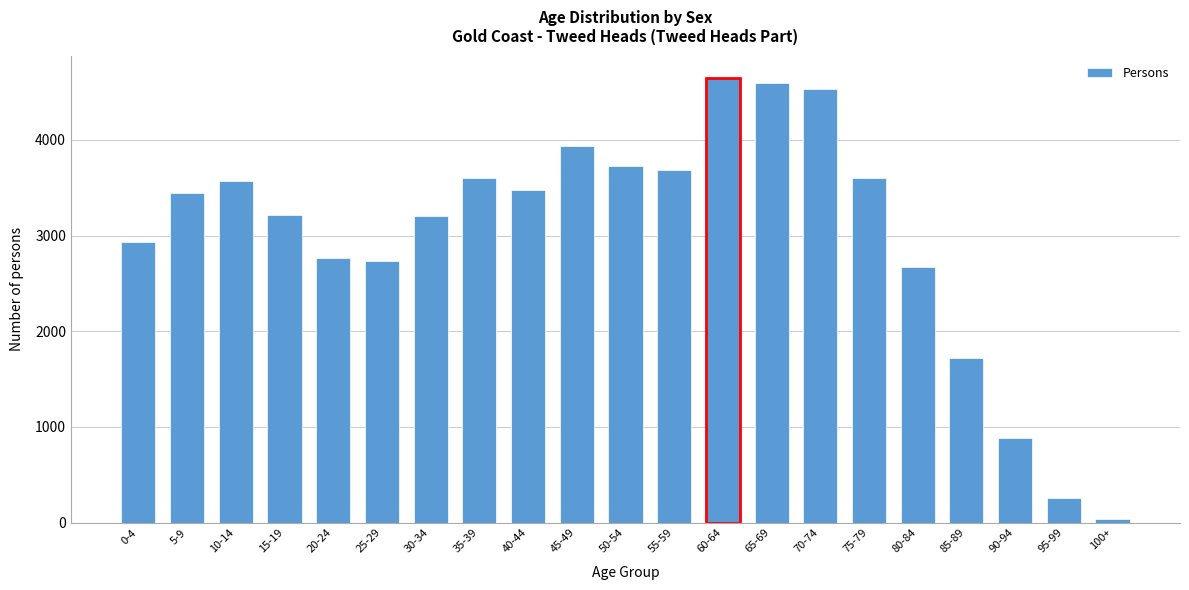

At which category does the chart reach its minimum across all series?

100+